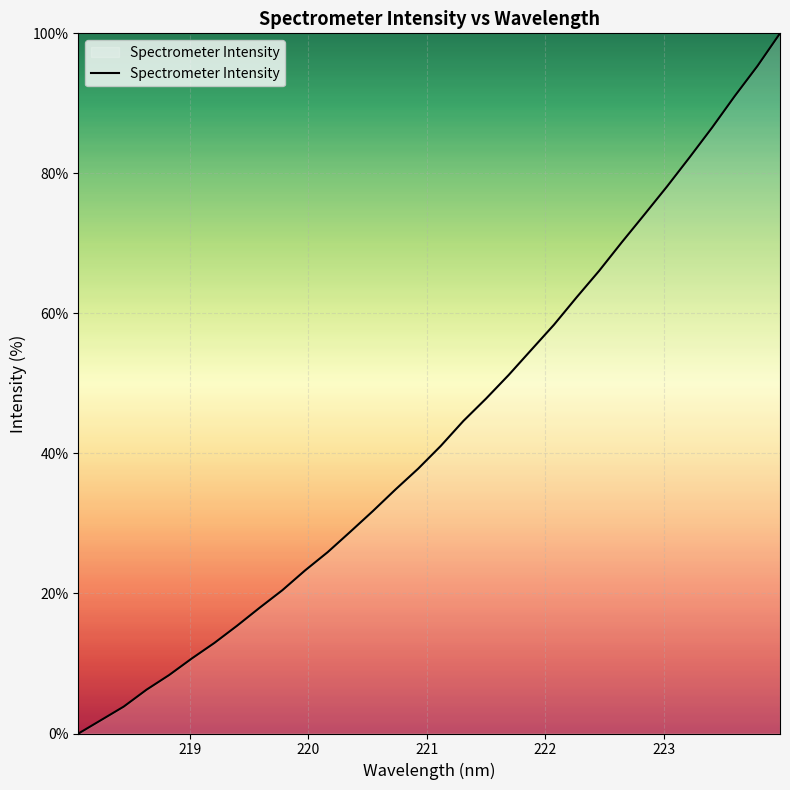

What is the difference between the maximum and minimum values?

100.0